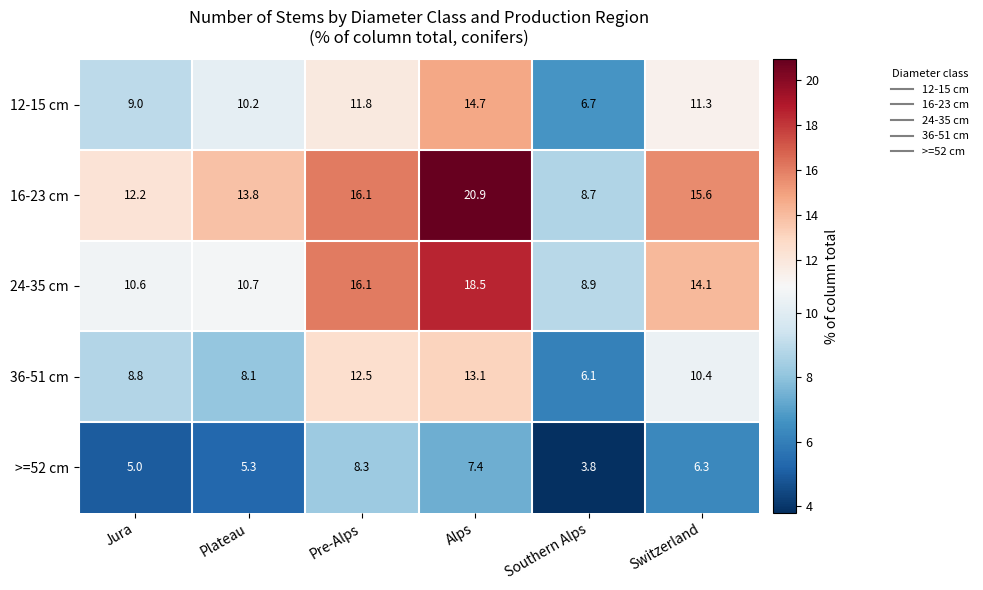

What is the difference between the maximum and minimum values in the 24-35 cm series?

9.6